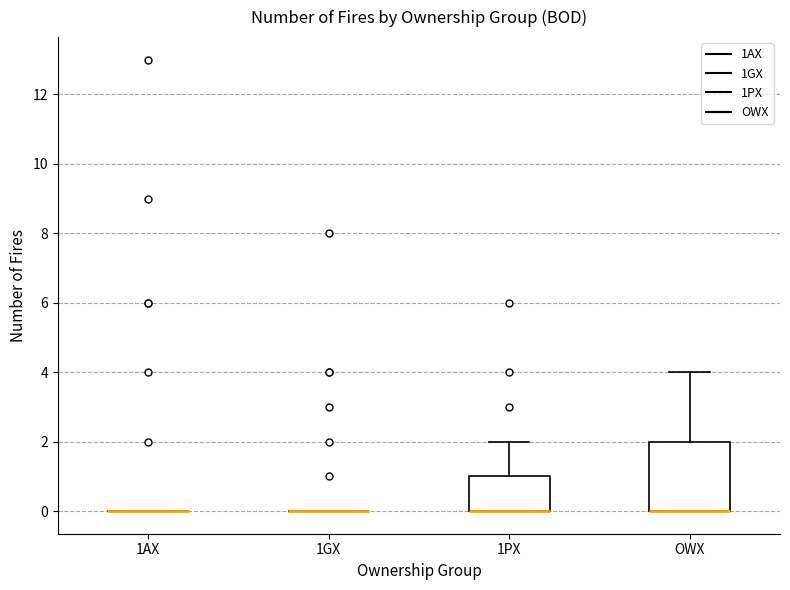

Reading left to right, transcribe this box plot: for each box, give where its median line is, the range the box spans, and where its two whiskers end, as read against the y-axis. The values are not printed on the chart, so give them approximately, as read against the axis.

1AX: box collapsed to a line at 0, whiskers 0 to 0
1GX: box collapsed to a line at 0, whiskers 0 to 0
1PX: median 0 (drawn on the box's lower edge), box 0 to 1, whiskers 0 to 2
OWX: median 0 (drawn on the box's lower edge), box 0 to 2, whiskers 0 to 4